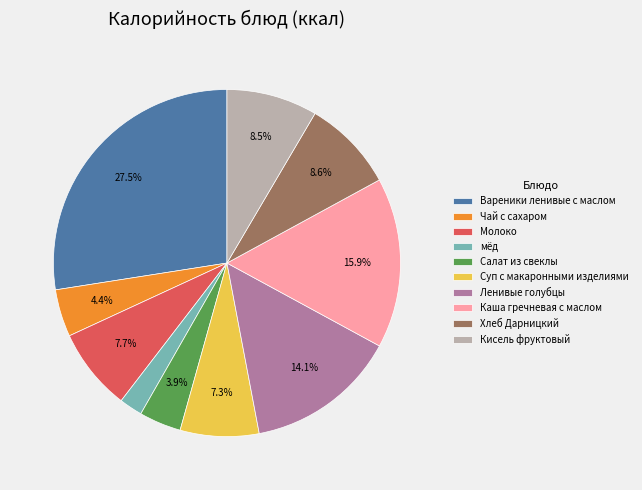

What is the smallest slice in the pie chart?

мёд